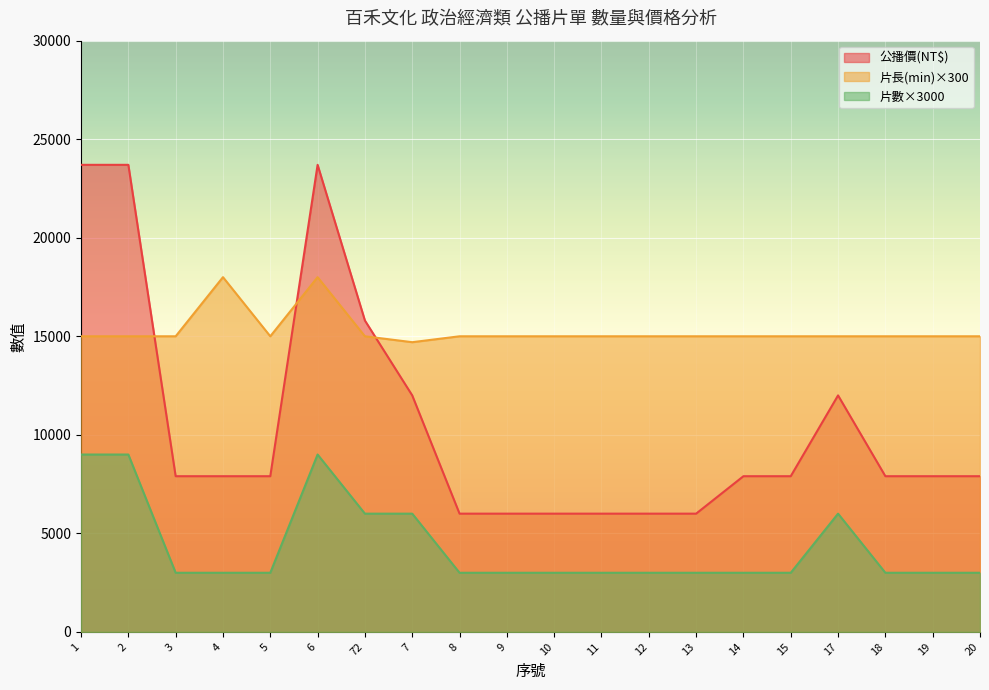

Which series has the widest spread of values?

公播價(NT$)